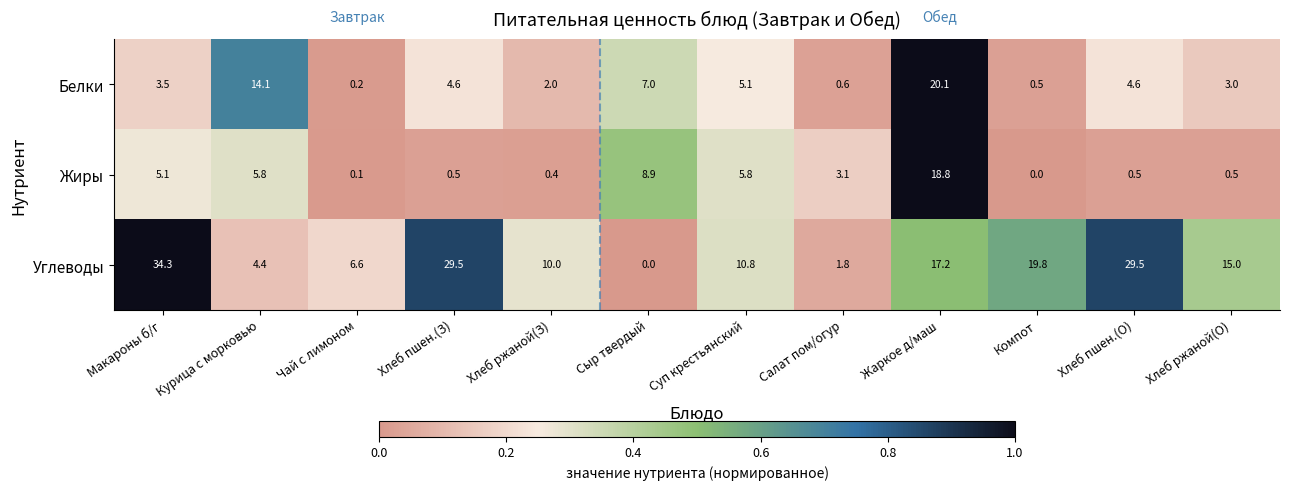

How many positive values does the Жиры series have?

11